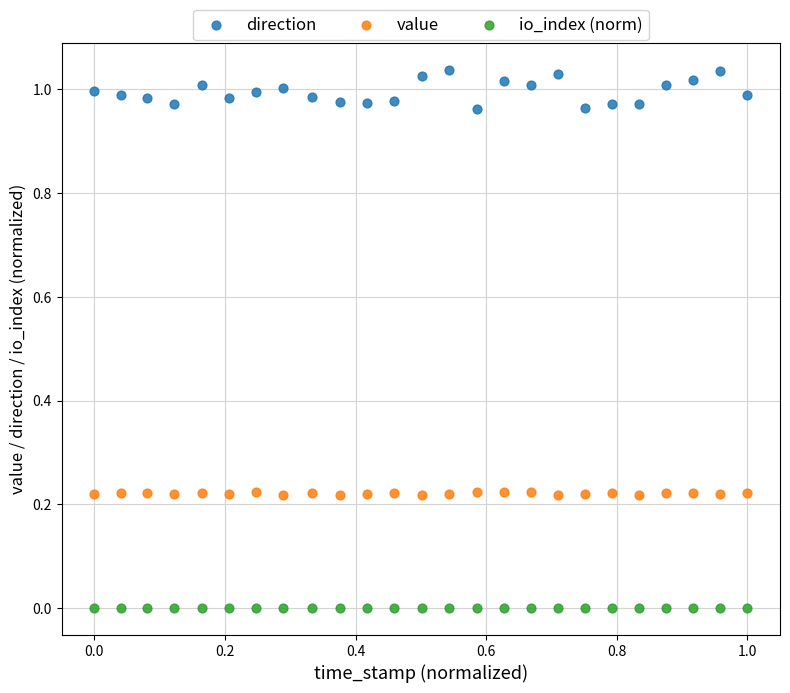

Which series reaches the minimum Y coordinate?

io_index (norm)